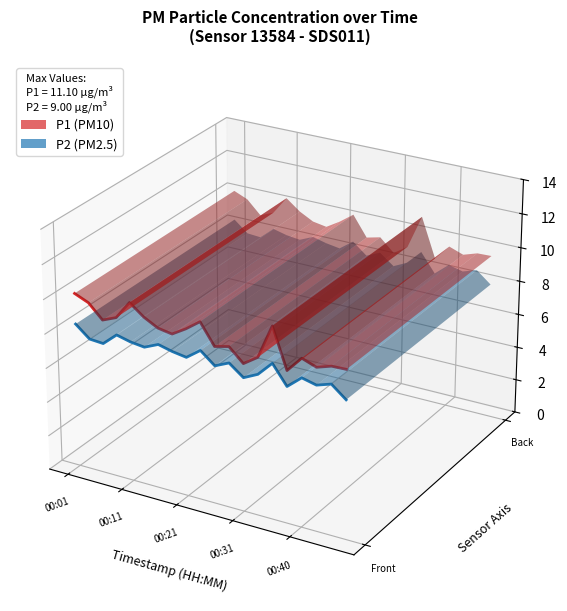

Is it true that P2 (PM2.5) equals -0.0 at 18?

False